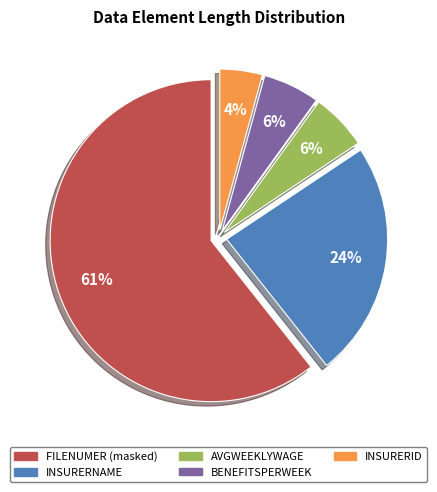

Count the number of slices in the pie.

5